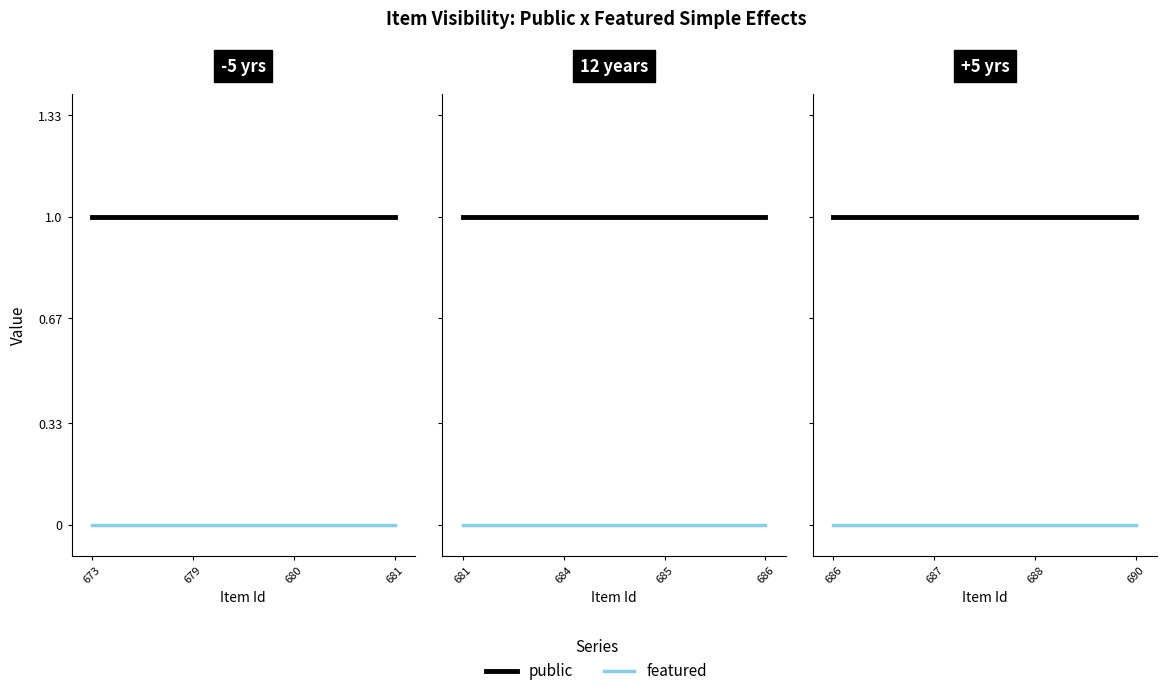

True or false: featured has a value of 0 at 688.

True